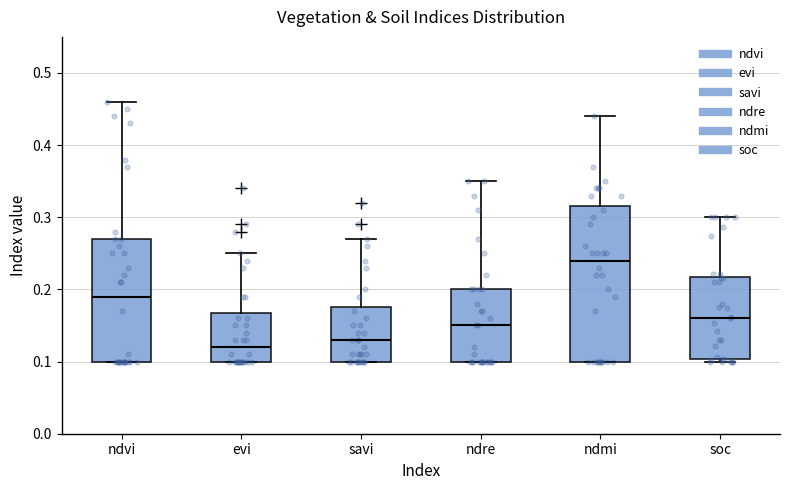

Reading left to right, read every box against the y-axis: the position of its median line, the range the box covers, and the ends of its whiskers. The values are not printed on the chart, so give them approximately, as read against the axis.

ndvi: median 0.19, box 0.10 to 0.27, whiskers 0.10 to 0.46
evi: median 0.12, box 0.10 to 0.17, whiskers 0.10 to 0.25
savi: median 0.13, box 0.10 to 0.18, whiskers 0.10 to 0.27
ndre: median 0.15, box 0.10 to 0.20, whiskers 0.10 to 0.35
ndmi: median 0.24, box 0.10 to 0.32, whiskers 0.10 to 0.44
soc: median 0.16, box 0.10 to 0.22, whiskers 0.10 (just below the box's lower edge) to 0.30